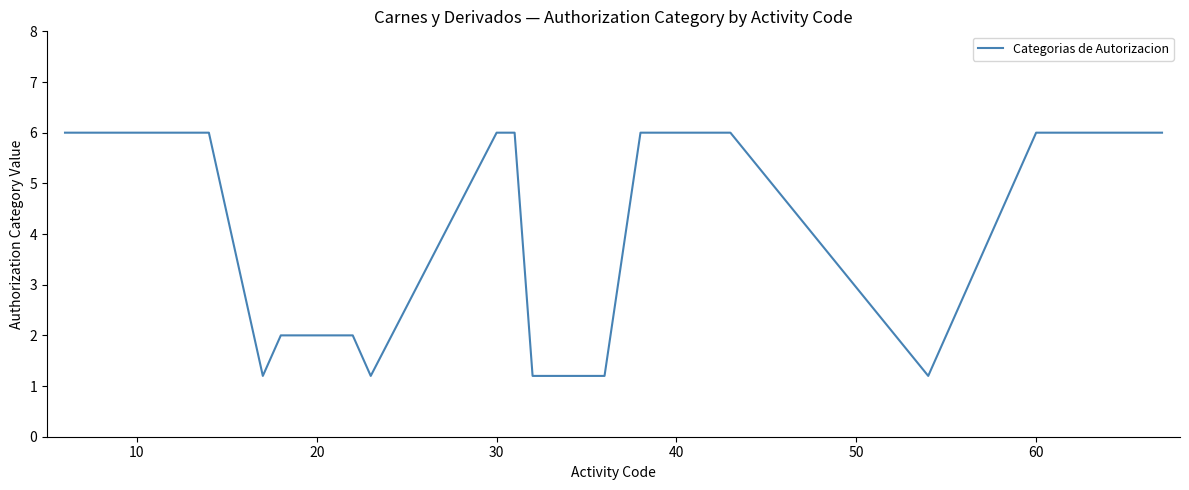

What is the smallest value displayed?

1.2